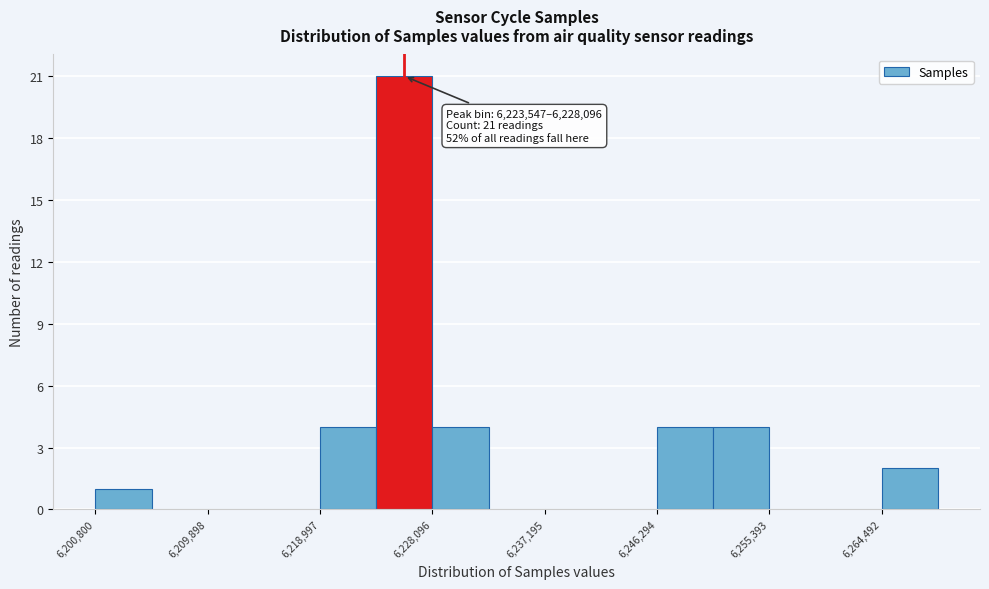

Which range on the x-axis has the tallest bar?

6224000 to 6228000